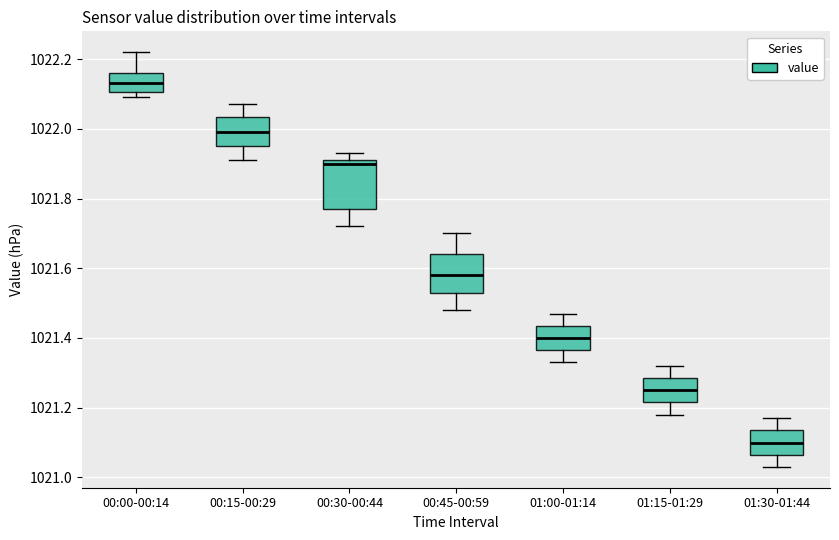

Reading left to right, read every box against the y-axis: the position of its median line, the range the box covers, and the ends of its whiskers. The values are not printed on the chart, so give them approximately, as read against the axis.

00:00-00:14: median 1022.14, box 1022.10 to 1022.16, whiskers 1022.10 (just below the box's lower edge) to 1022.22
00:15-00:29: median 1022.00, box 1021.96 to 1022.04, whiskers 1021.92 to 1022.08
00:30-00:44: median 1021.90, box 1021.78 to 1021.92, whiskers 1021.72 to 1021.94
00:45-00:59: median 1021.58, box 1021.54 to 1021.64, whiskers 1021.48 to 1021.70
01:00-01:14: median 1021.40, box 1021.36 to 1021.44, whiskers 1021.34 to 1021.48
01:15-01:29: median 1021.26, box 1021.22 to 1021.28, whiskers 1021.18 to 1021.32
01:30-01:44: median 1021.10, box 1021.06 to 1021.14, whiskers 1021.04 to 1021.18